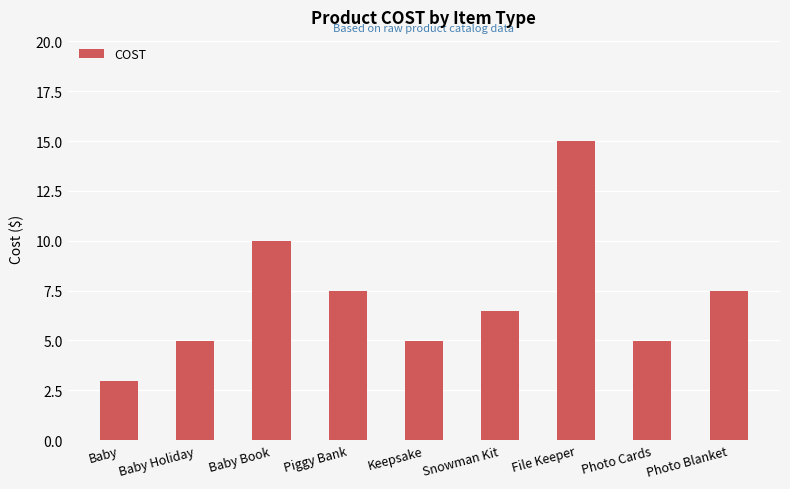

What is the label of the 8th bar from the left?

Photo Cards